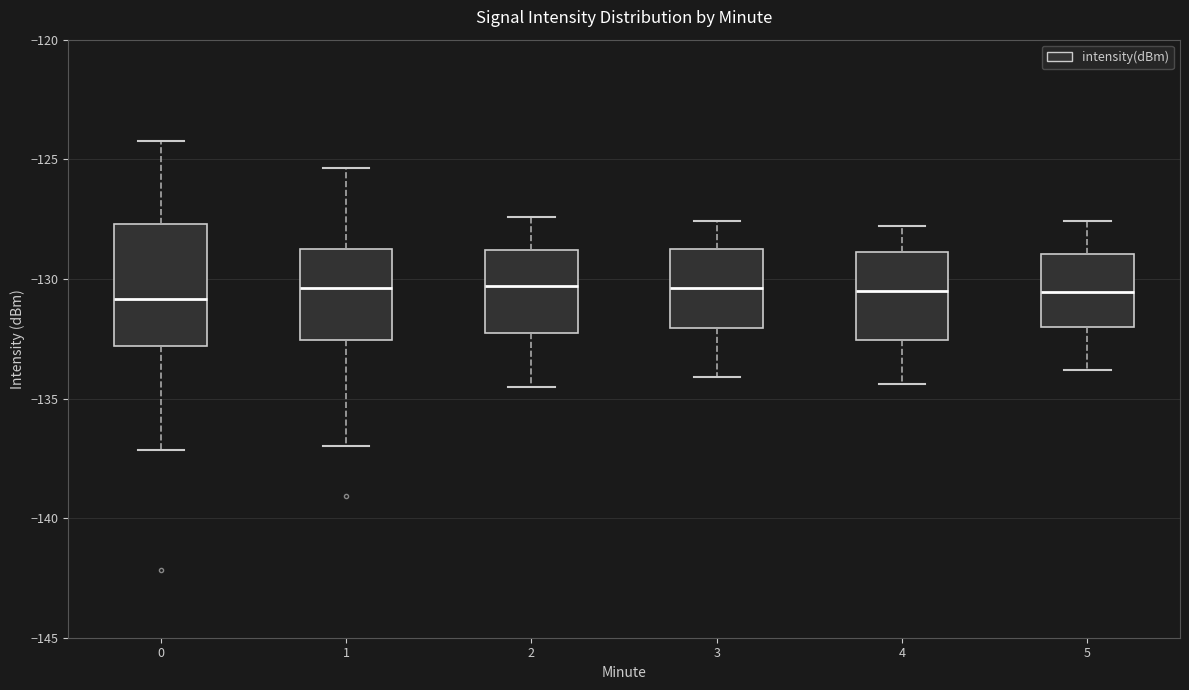

Where does the upper whisker of the box at x = 0 end on the y-axis? The values are not printed on the chart, so give them approximately, as read against the axis.

-124.0